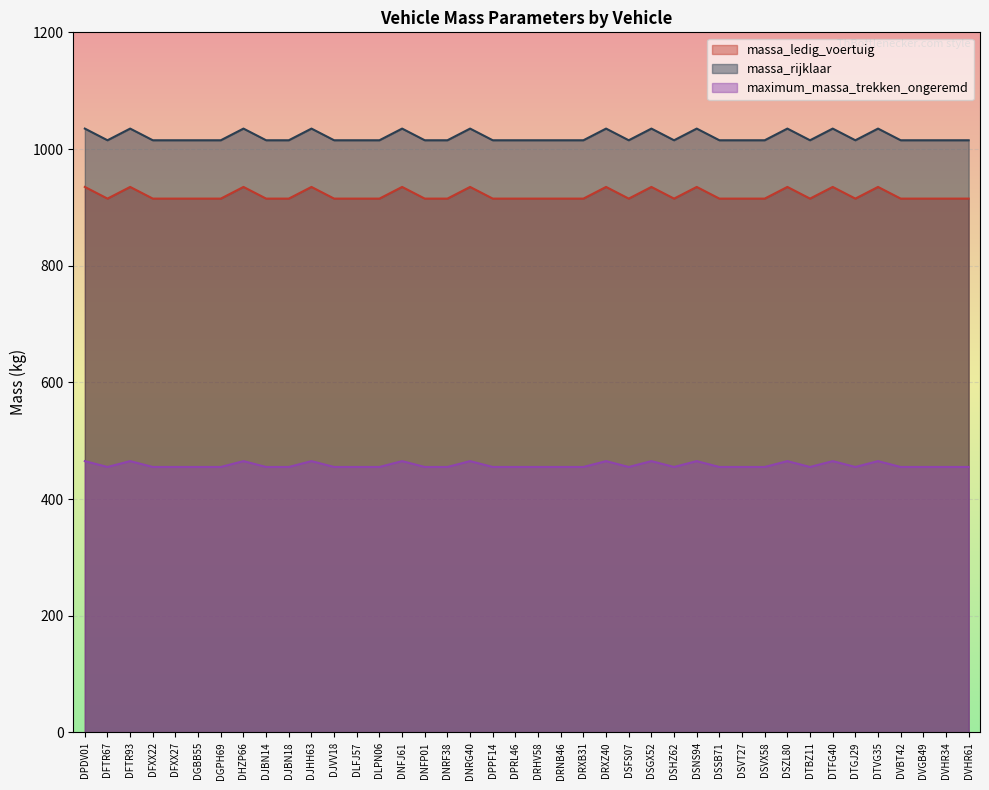

What is the difference between the maximum and minimum values in the maximum_massa_trekken_ongeremd series?

10